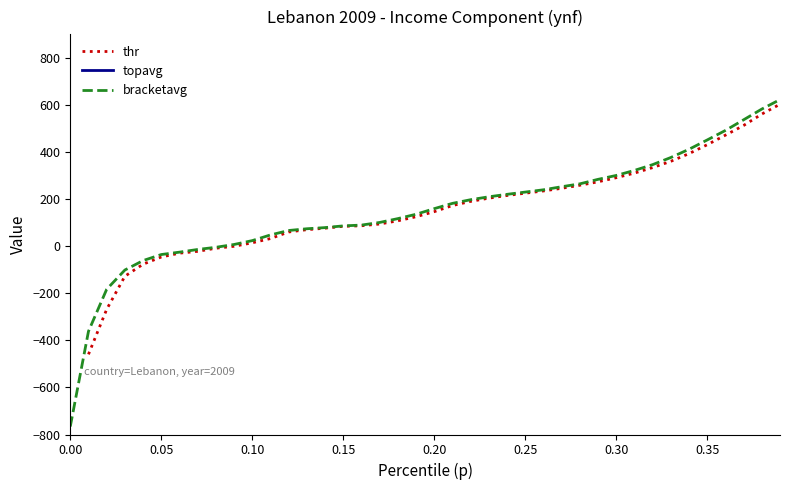

True or false: bracketavg and topavg cross at least once.

False